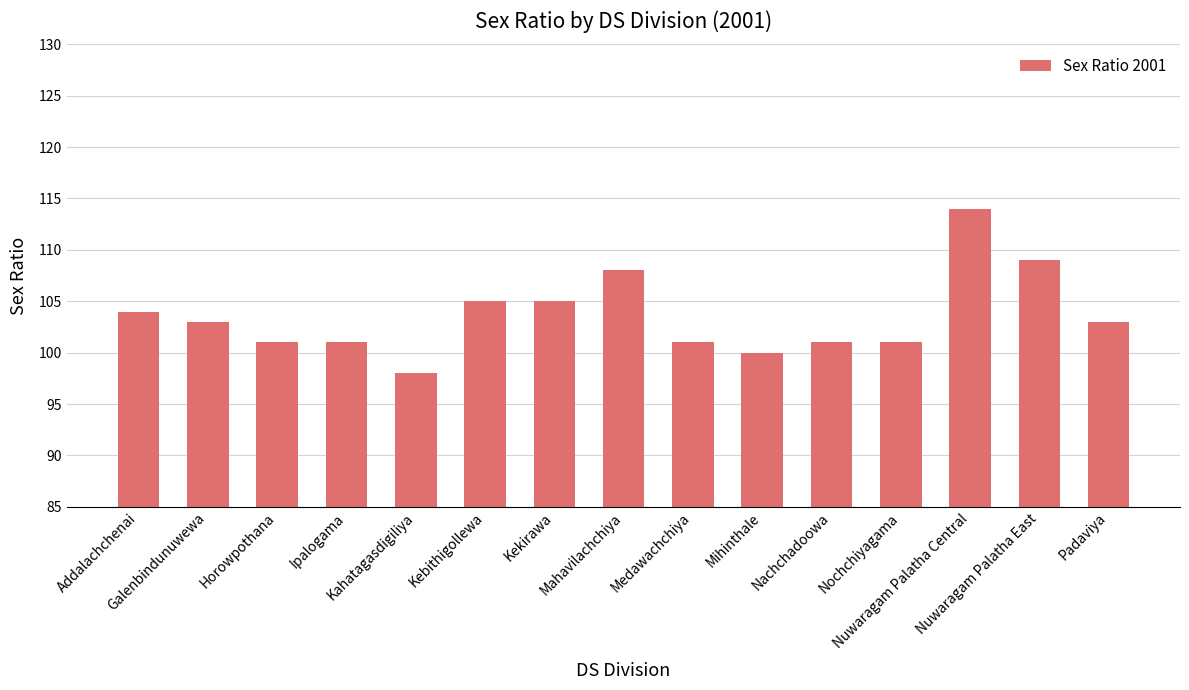

Reading right to left, list all the values displayed in this chart.

103	109	114	101	101	100	101	108	105	105	98	101	101	103	104